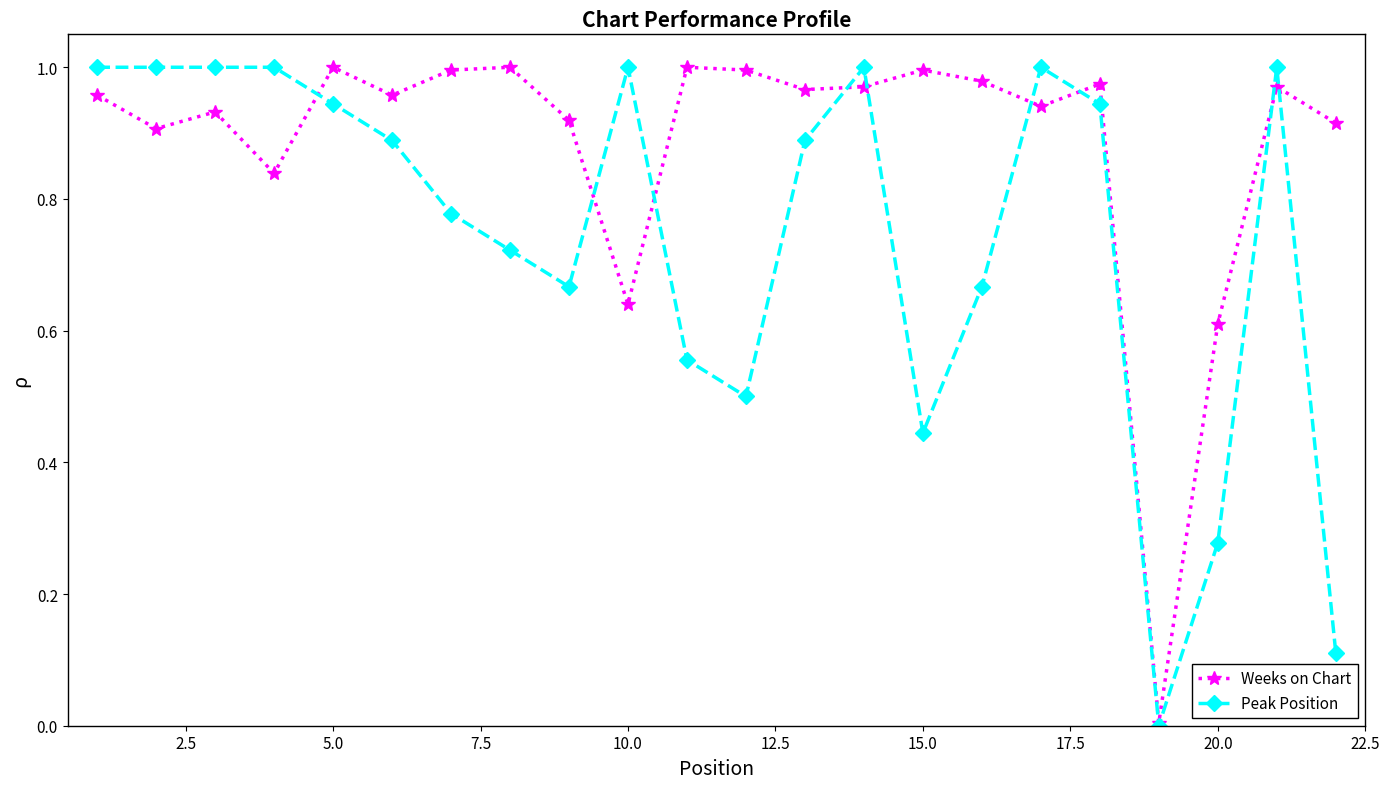

Which series has the largest range (max minus min)?

Peak Position